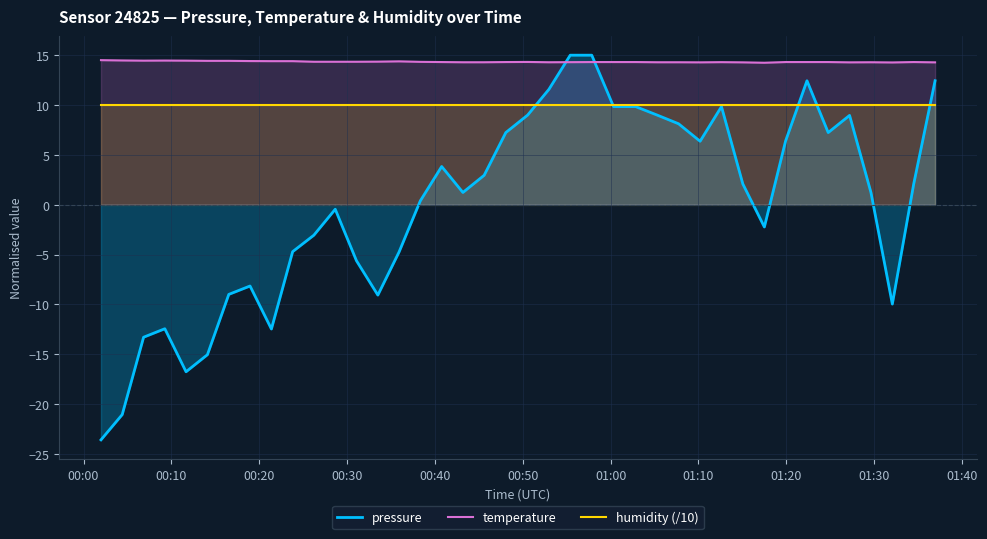

Rank the series by their maximum value, from lowest to highest.

humidity (/10), temperature, pressure